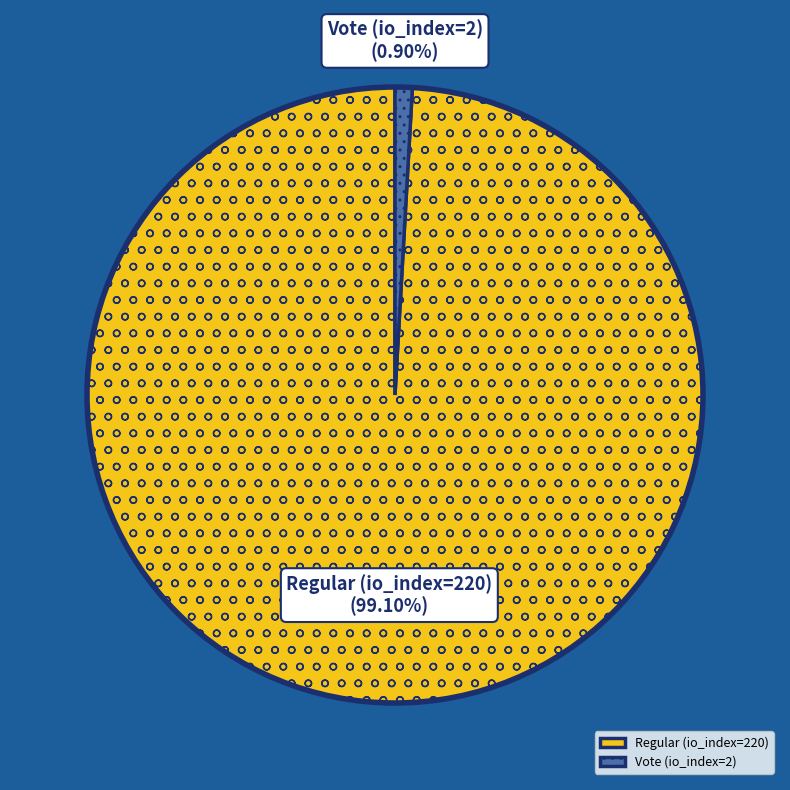

Combined, do Regular (io_index=220) and Vote (io_index=2) account for over 50%?

Yes